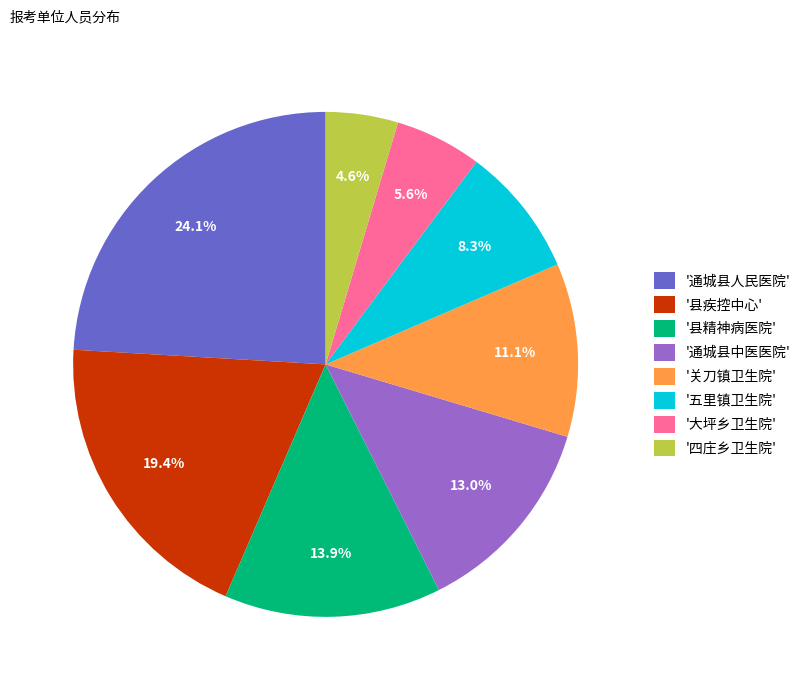

What is the total percentage of '大坪乡卫生院' and '四庄乡卫生院'?

10.2%